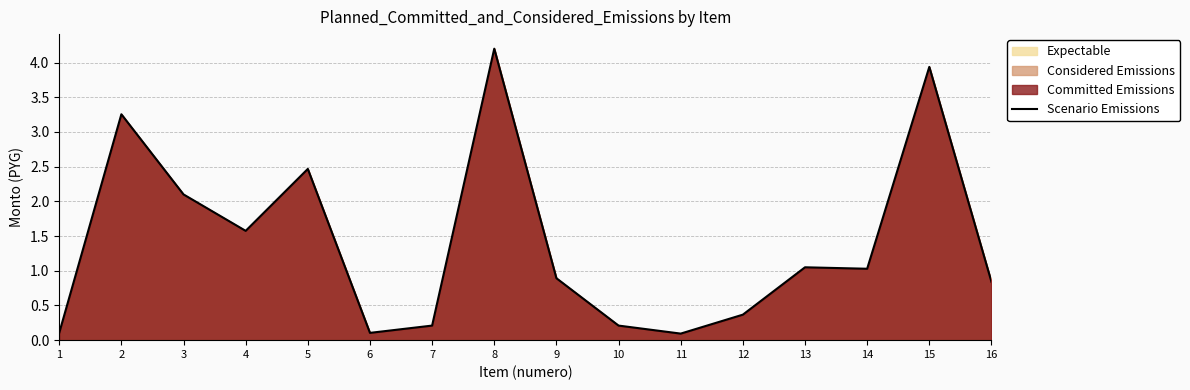

At which label is the value closest to 2?

3